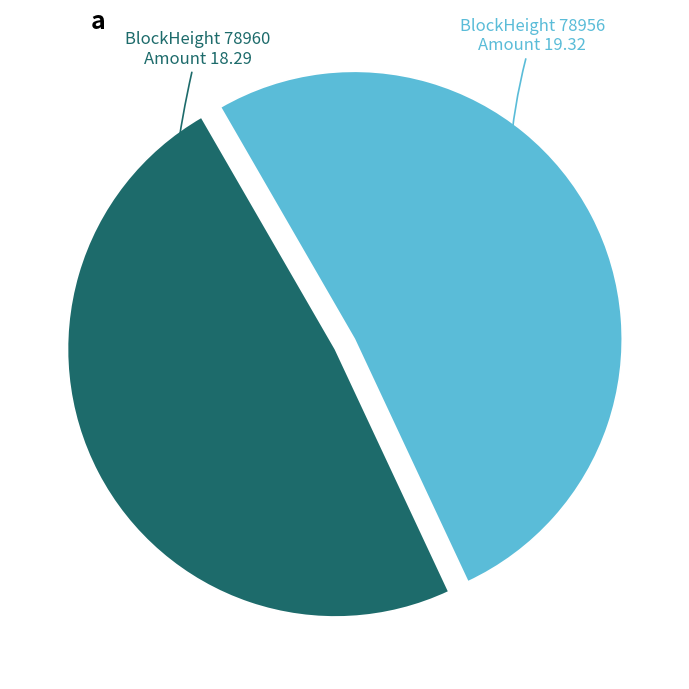

How many segments does this pie chart have?

2